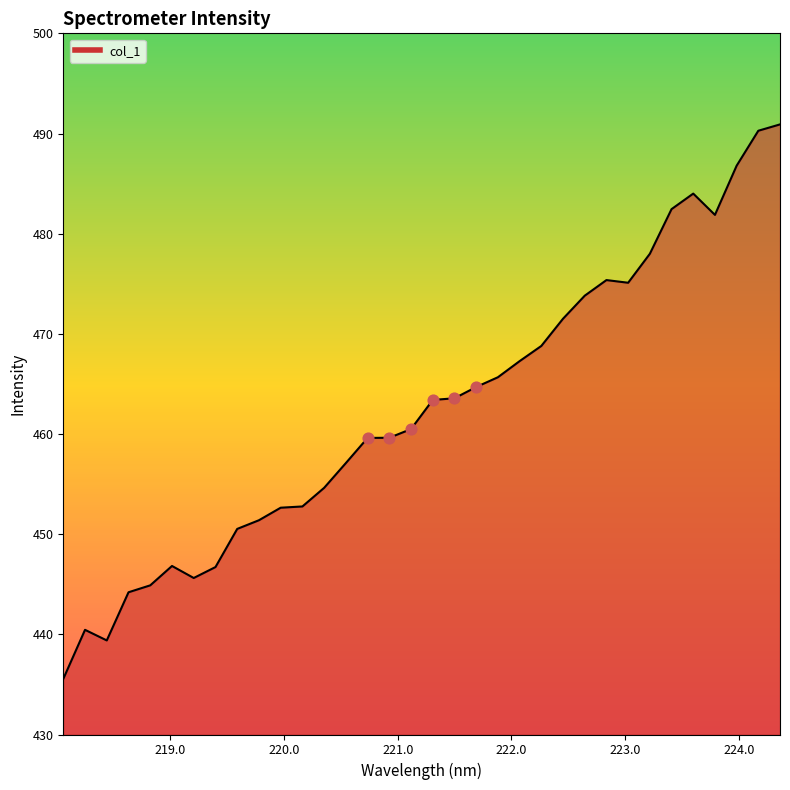

What is the difference between the maximum and minimum values?

55.4